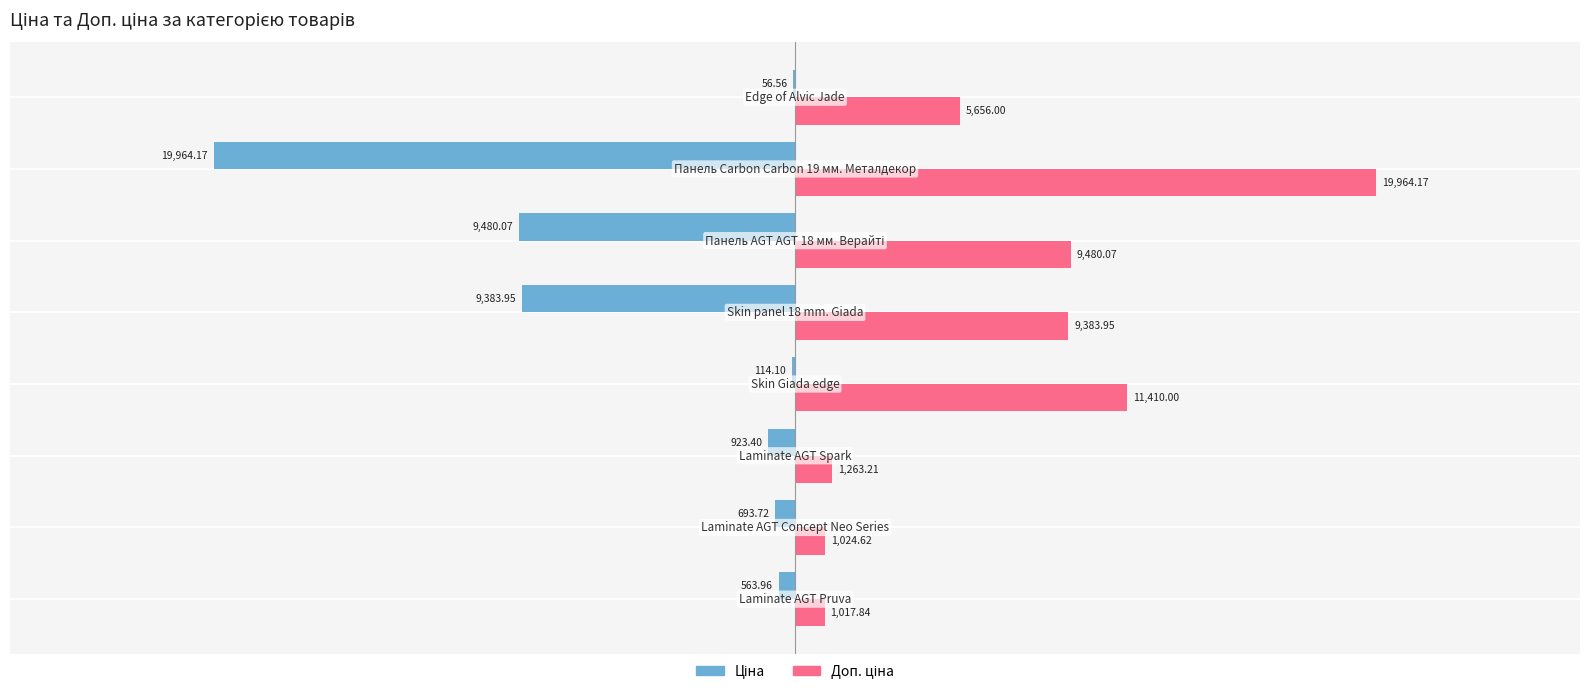

How many series are shown in this chart?

2